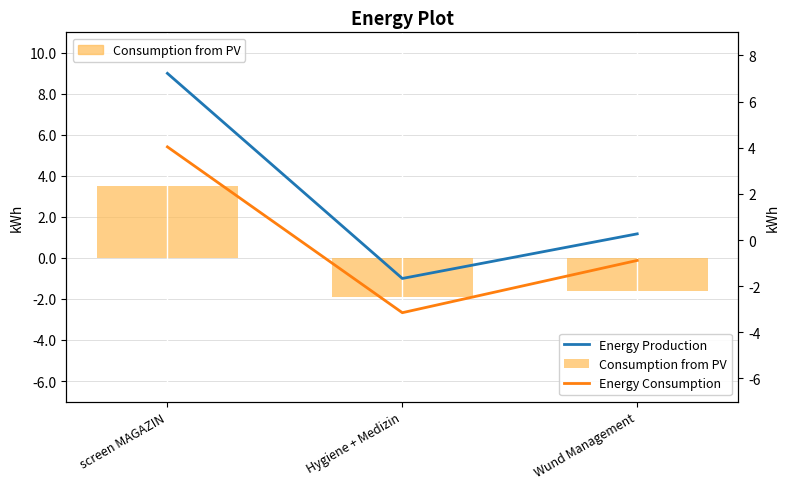

How many Energy Production values are between -1 and 9?

3